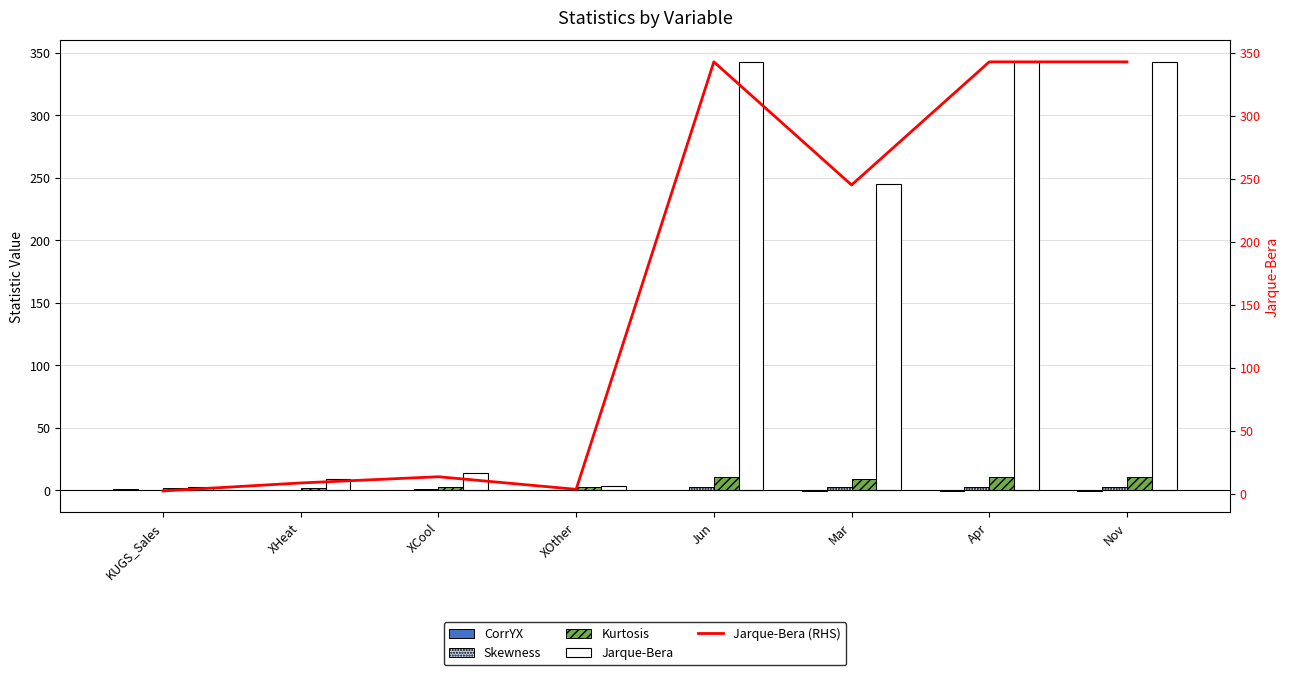

What are all the series names shown in the legend?

CorrYX, Skewness, Kurtosis, Jarque-Bera, Jarque-Bera (RHS)